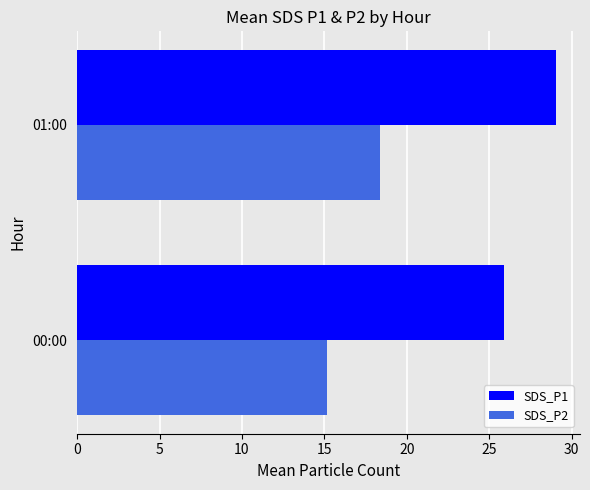

List the series in order of their peak value, highest first.

SDS_P1, SDS_P2